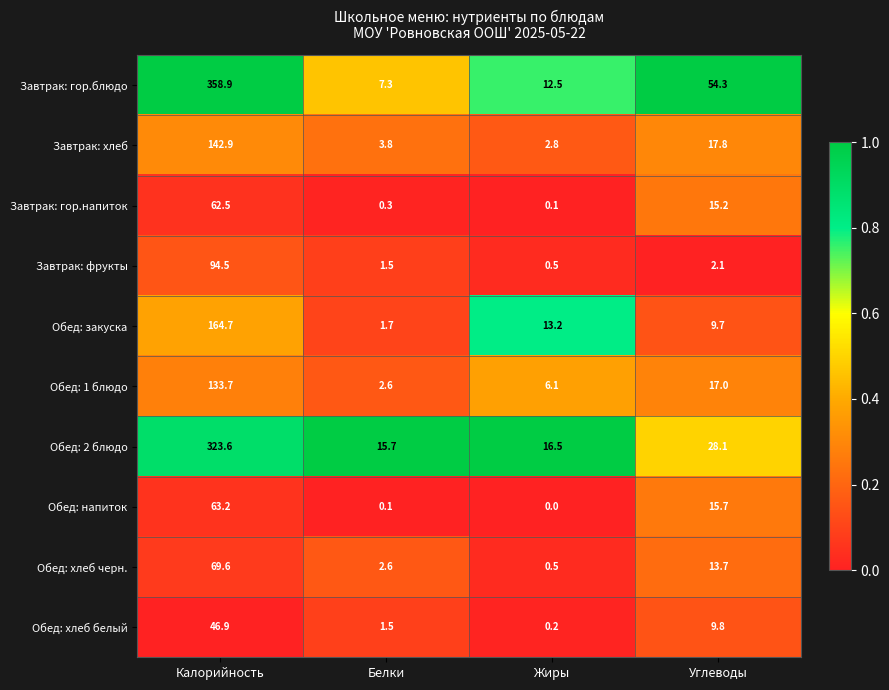

True or false: Завтрак: гор.блюдо has a value of 90.6 at Углеводы.

False